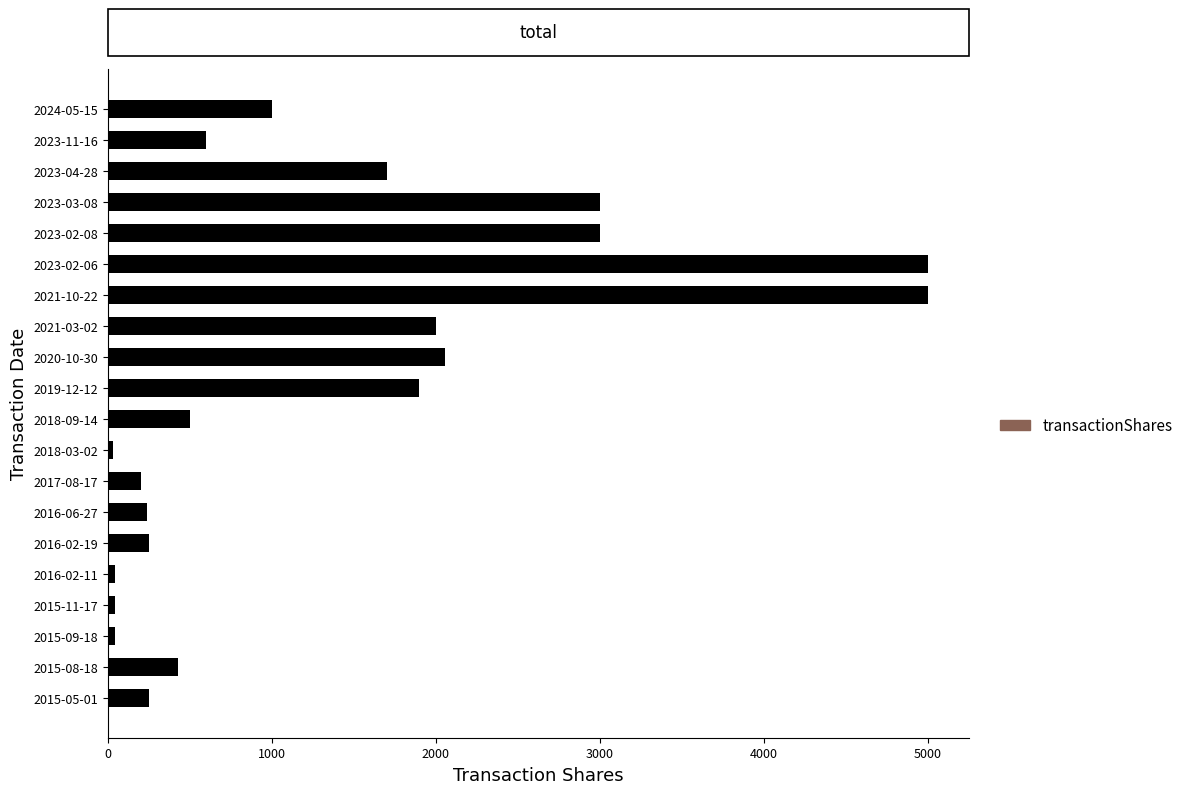

Approximately how many times larger is the value at 2021-10-22 compared to 2020-10-30?

2.4